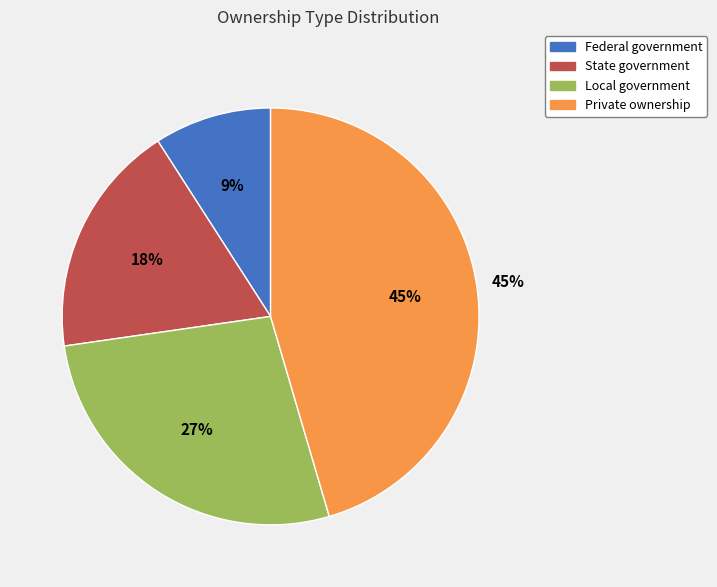

To the nearest percent, what is the difference between the largest and smallest slice percentages?

36%